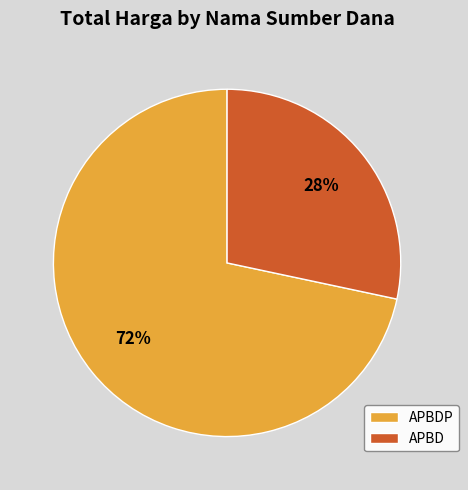

Which category has the smallest portion of the pie?

APBD